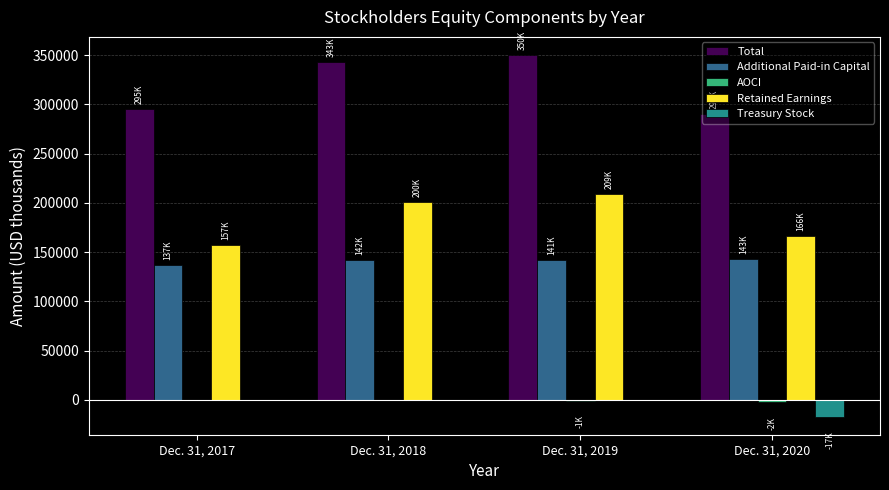

Is it true that Total equals 295201 at Dec. 31, 2017?

True